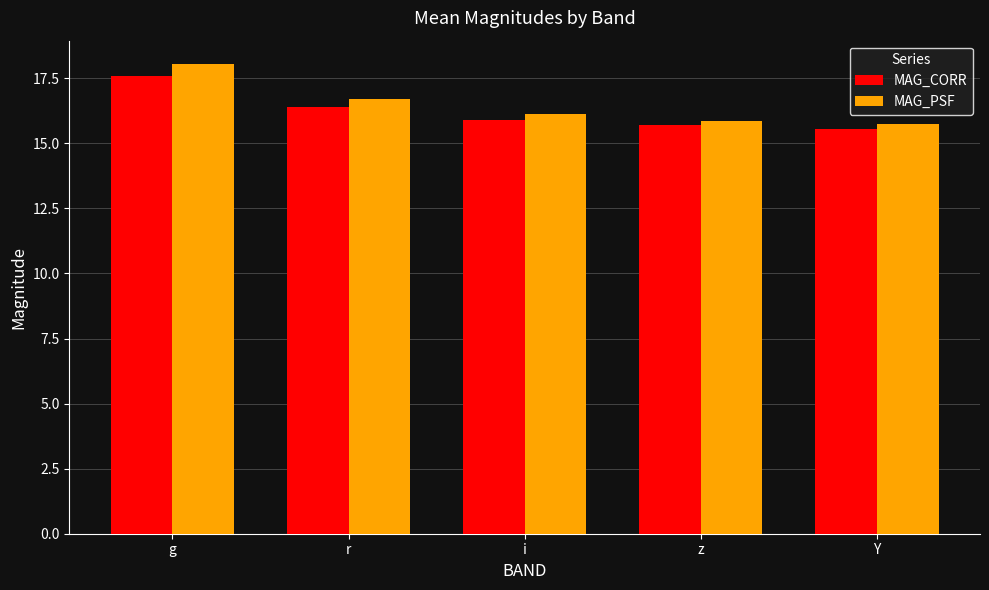

Which series has the largest range (max minus min)?

MAG_PSF